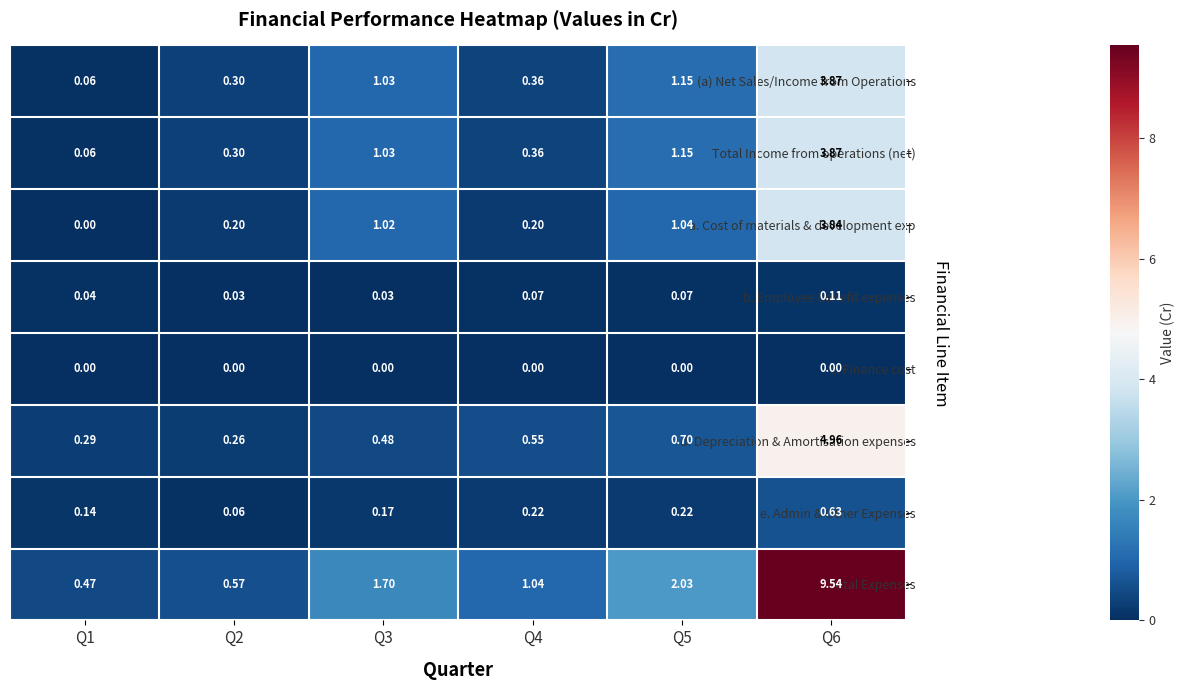

Which series has the largest total across all categories?

Total Expenses